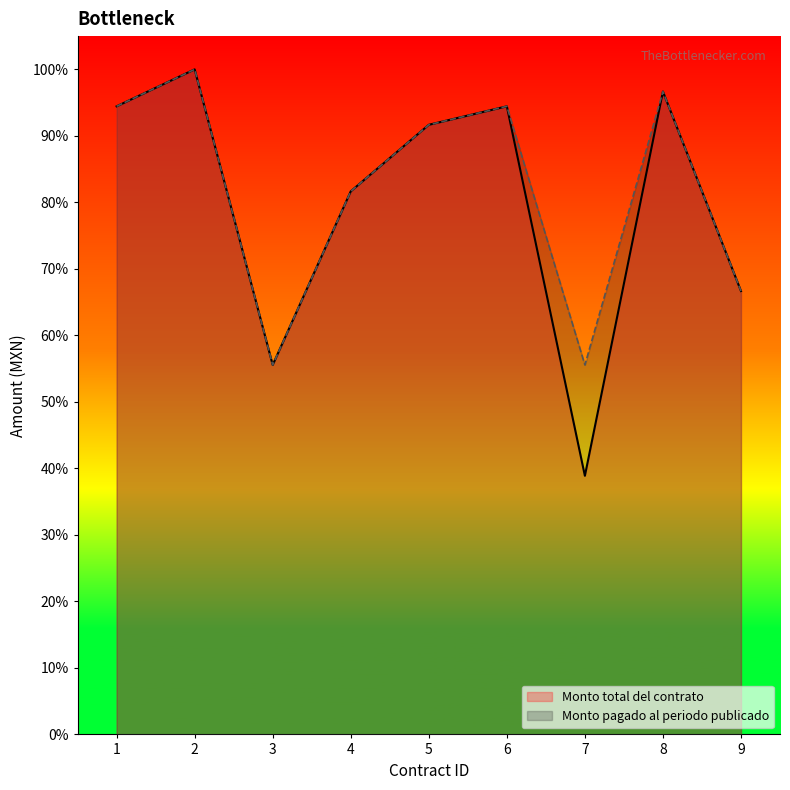

What are all the series names shown in the legend?

Monto total del contrato, Monto pagado al periodo publicado